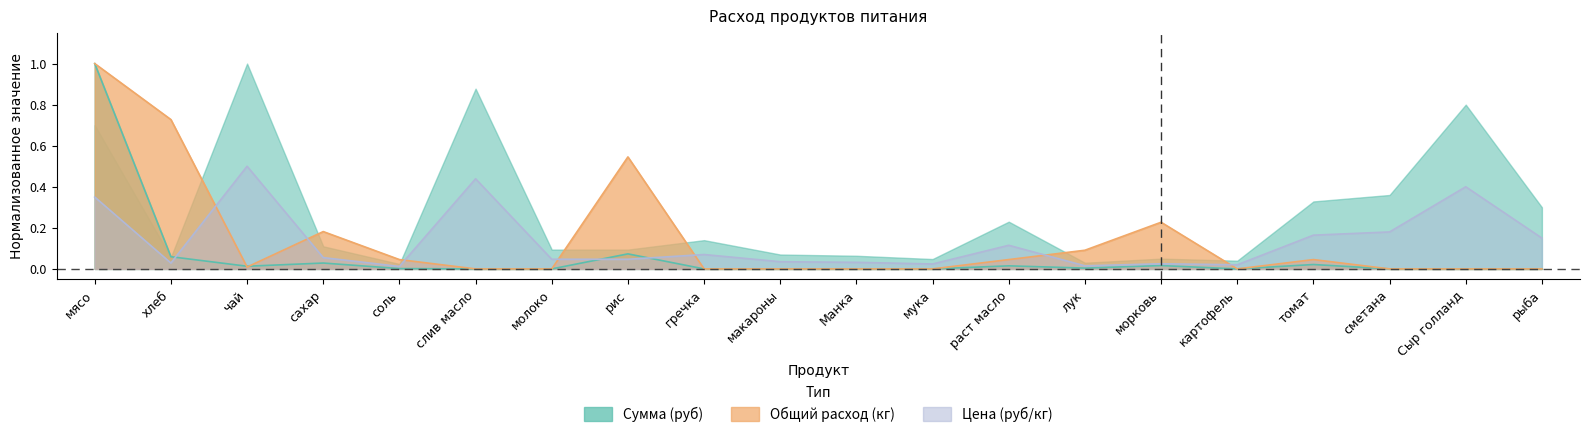

How many lines are shown in the chart?

3